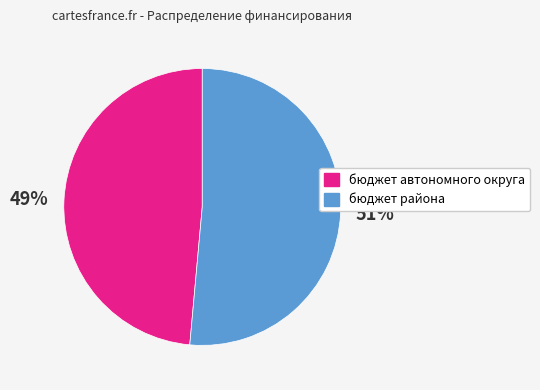

To the nearest percent, what is the combined percentage of бюджет района and бюджет автономного округа?

100%